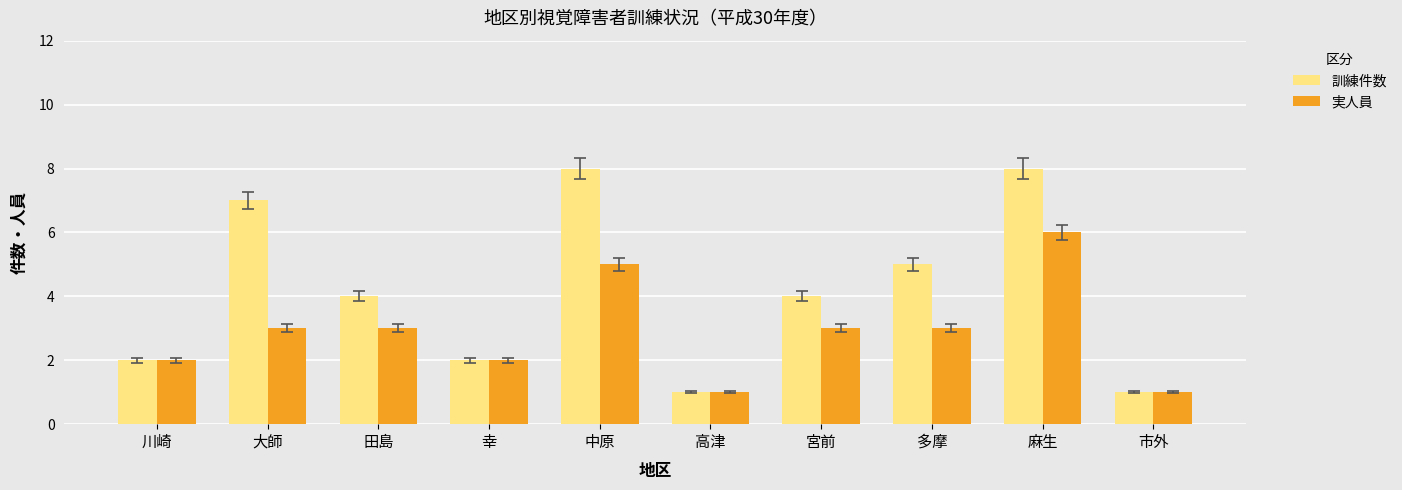

What is the value of the 訓練件数 bar at the 1st from the left?

2